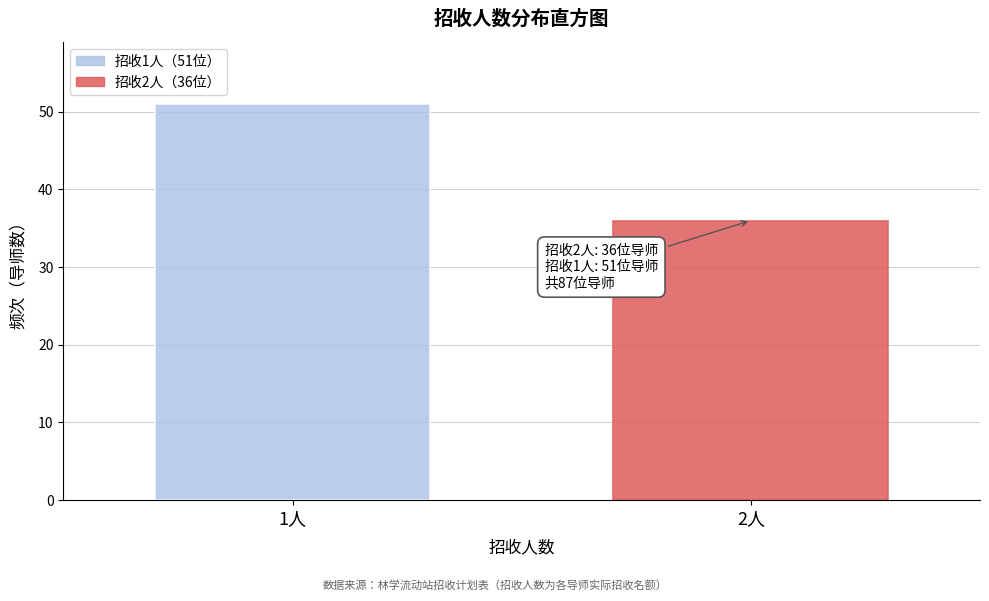

Reading left to right, transcribe all the data shown in this chart.

1人=51	2人=36